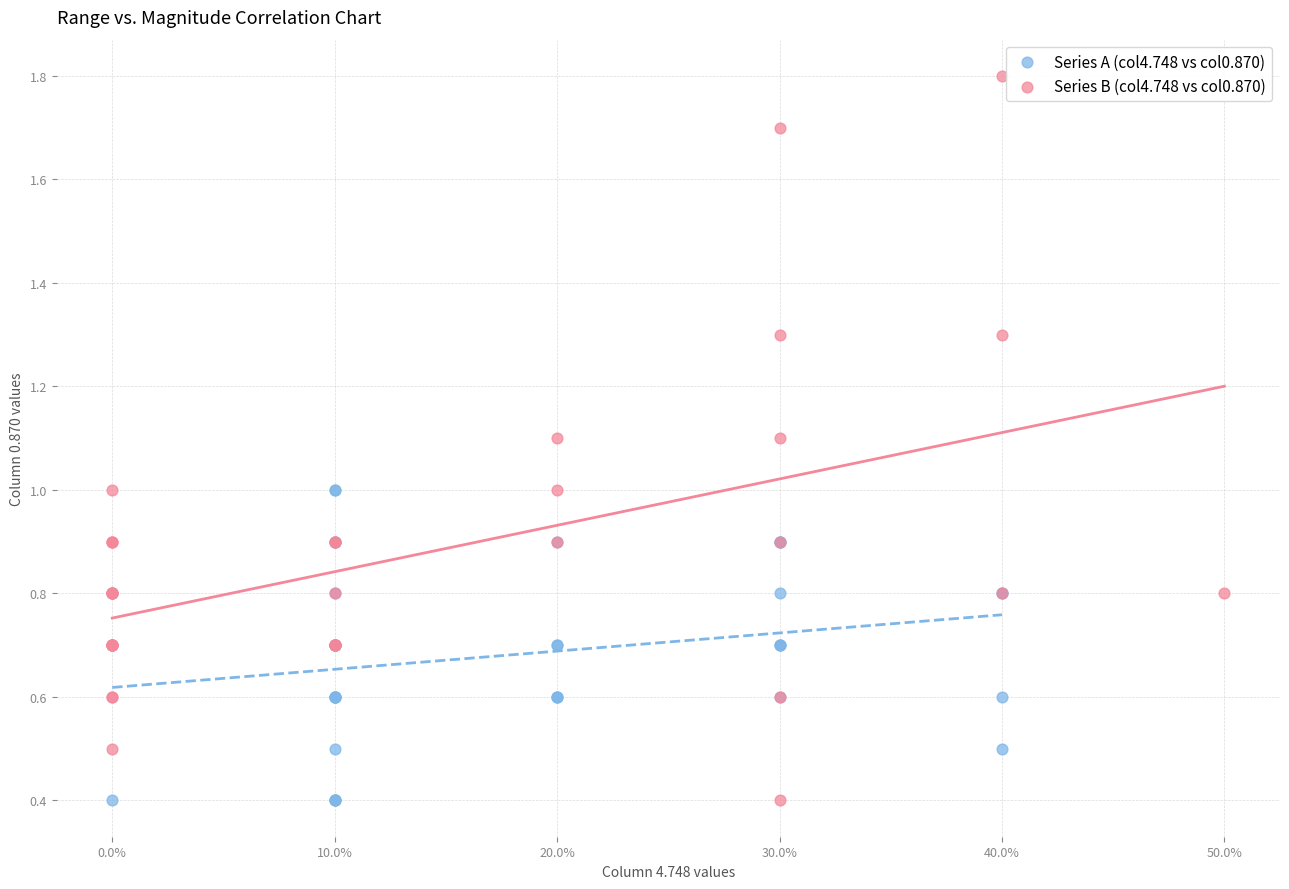

Which series contains the highest Y value?

Series B (col4.748 vs col0.870)